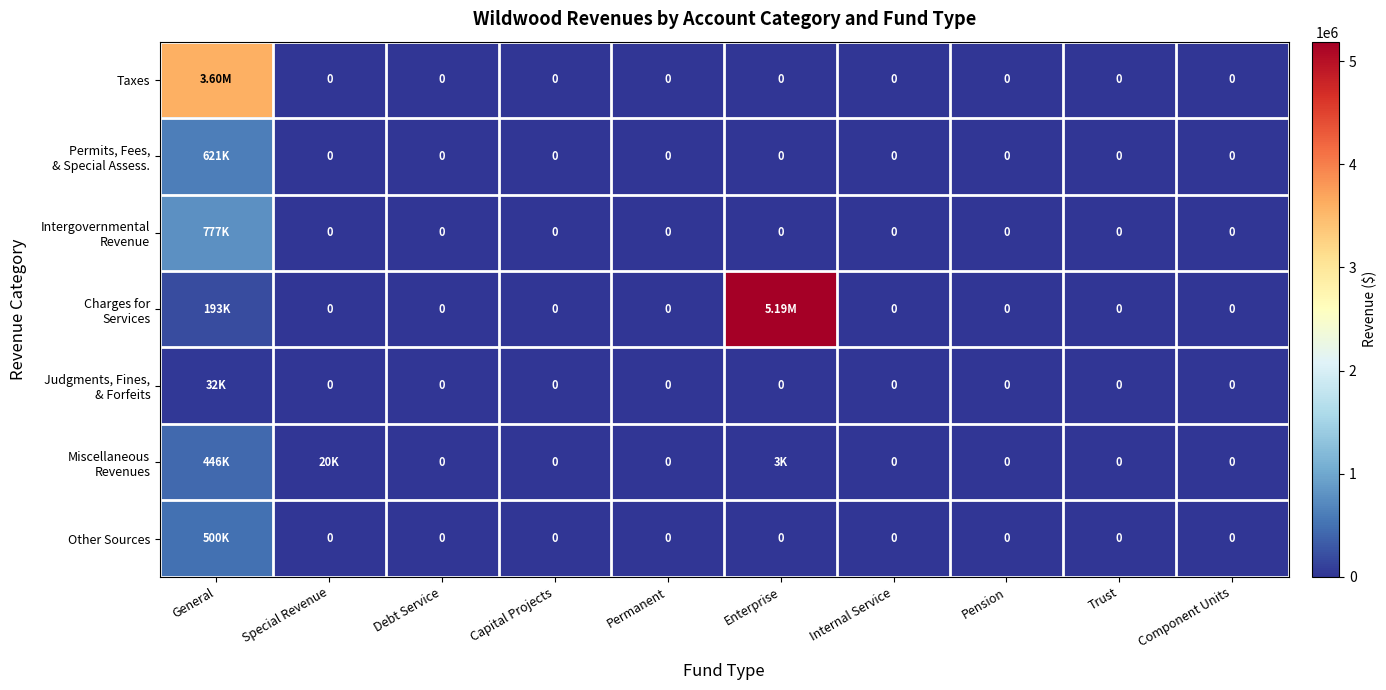

Which category has the highest value in the Taxes series?

General